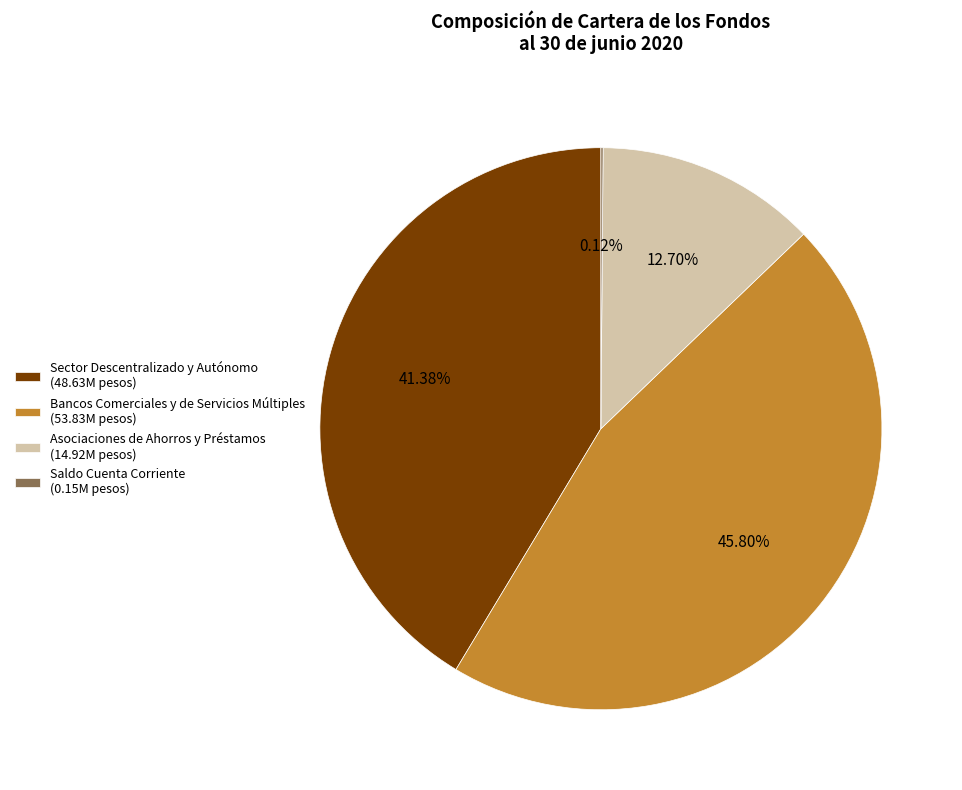

Approximately how many times larger is the value at Sector Descentralizado y Autónomo (48.63M pesos) compared to Asociaciones de Ahorros y Préstamos (14.92M pesos)?

3.3